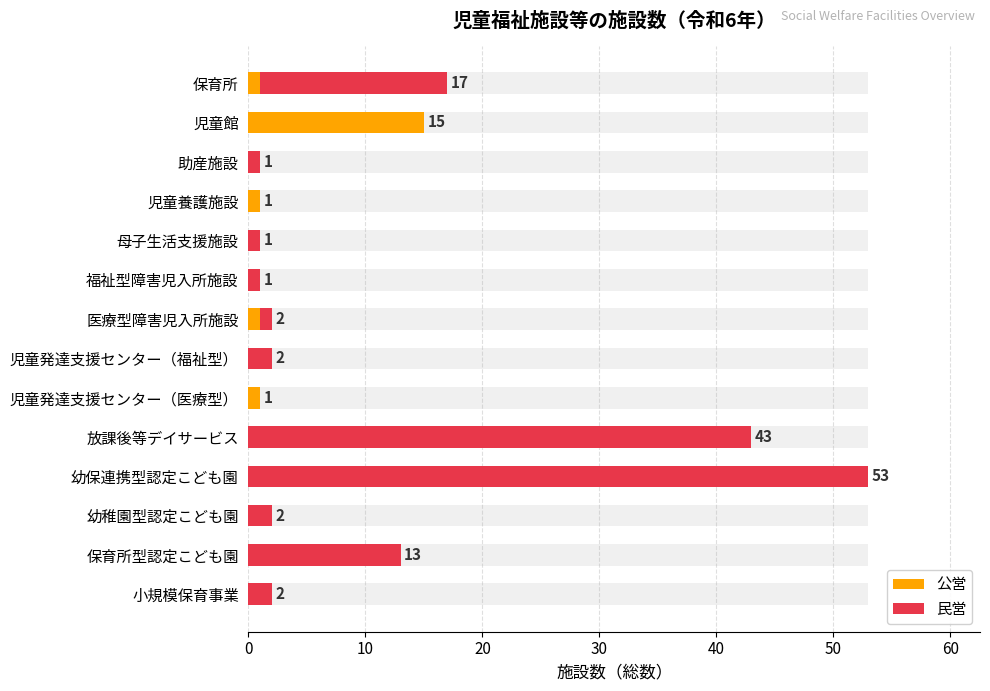

How many values in 公営 are above zero?

5